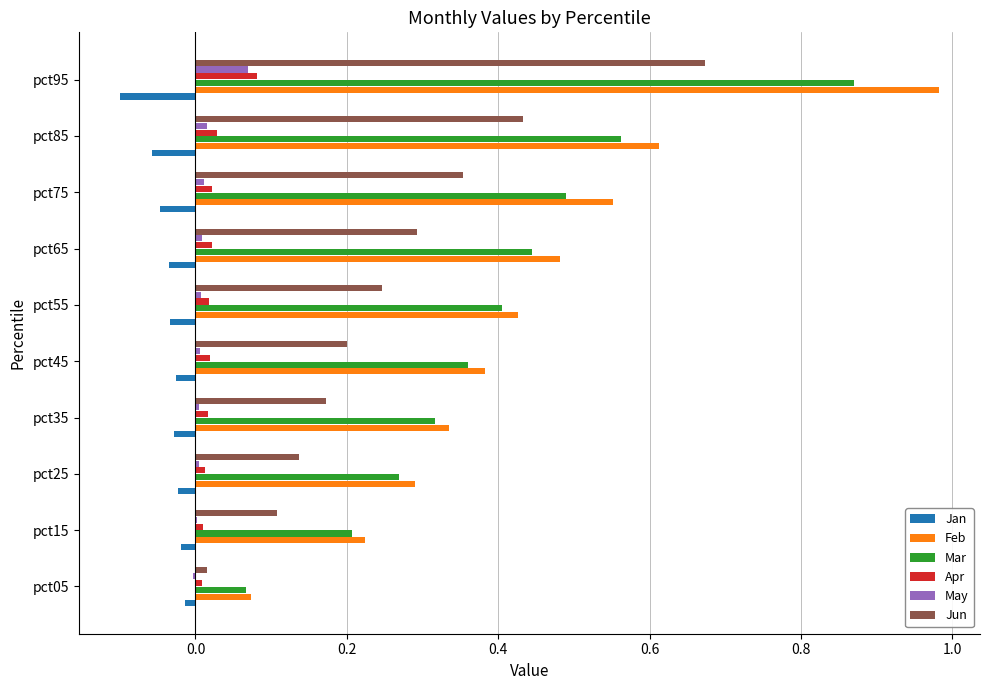

Which series has the widest spread of values?

Feb